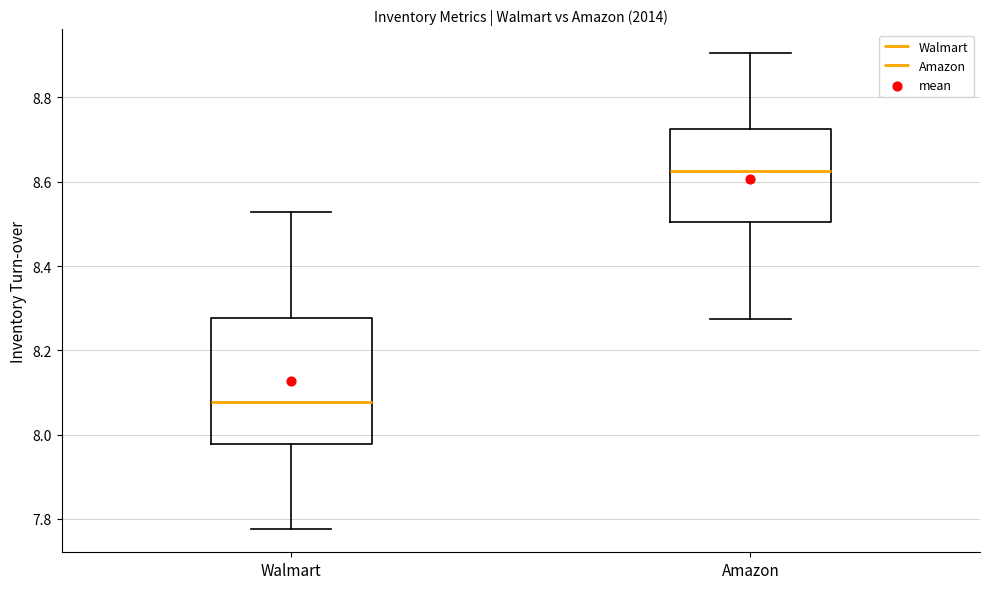

Reading left to right, transcribe this box plot: for each box, give where its median line is, the range the box spans, and where its two whiskers end, as read against the y-axis. The values are not printed on the chart, so give them approximately, as read against the axis.

Walmart: median 8.08, box 7.98 to 8.28, whiskers 7.78 to 8.52
Amazon: median 8.62, box 8.50 to 8.72, whiskers 8.28 to 8.90